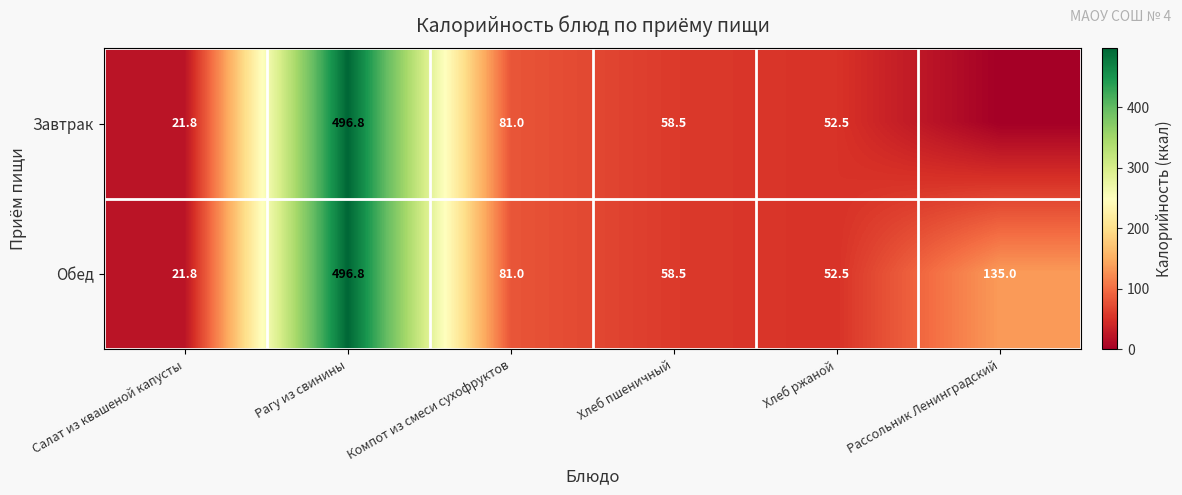

What is the sum of the Завтрак values at Хлеб пшеничный and Компот из смеси сухофруктов?

139.5